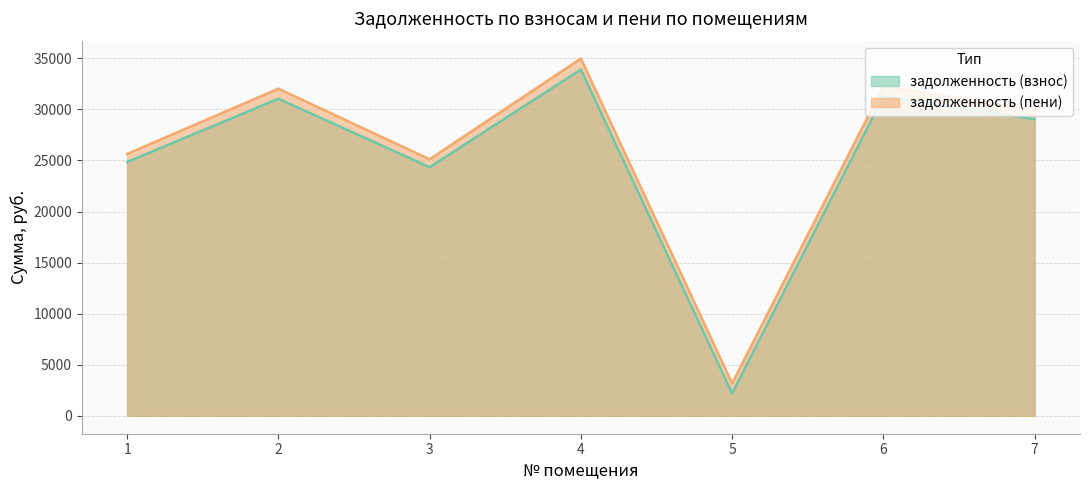

True or false: задолженность (взнос) and задолженность (пени) intersect in this chart.

False